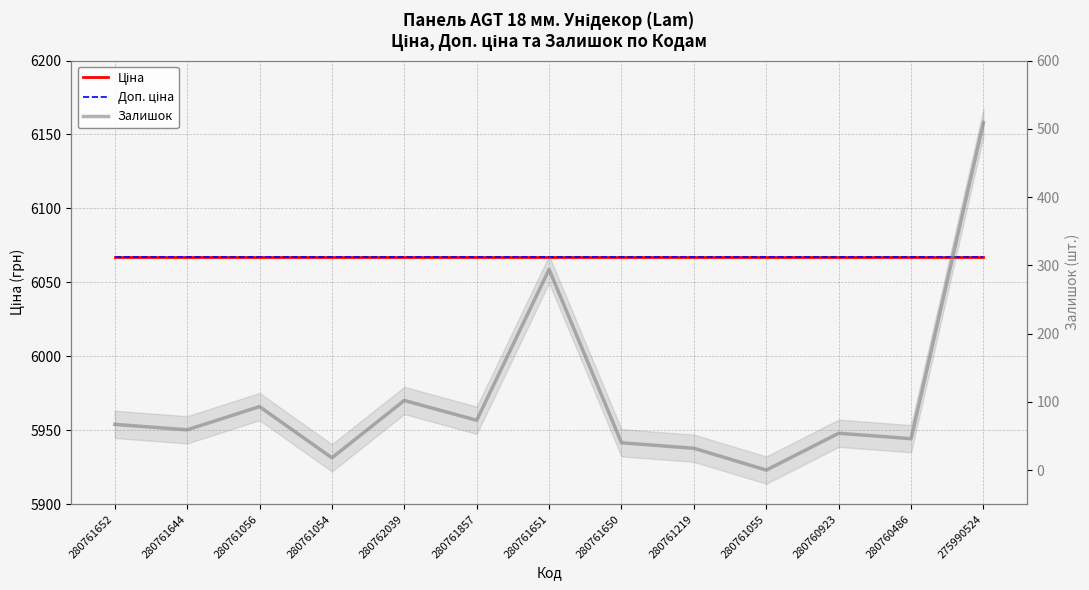

Count the number of data series in this chart.

3